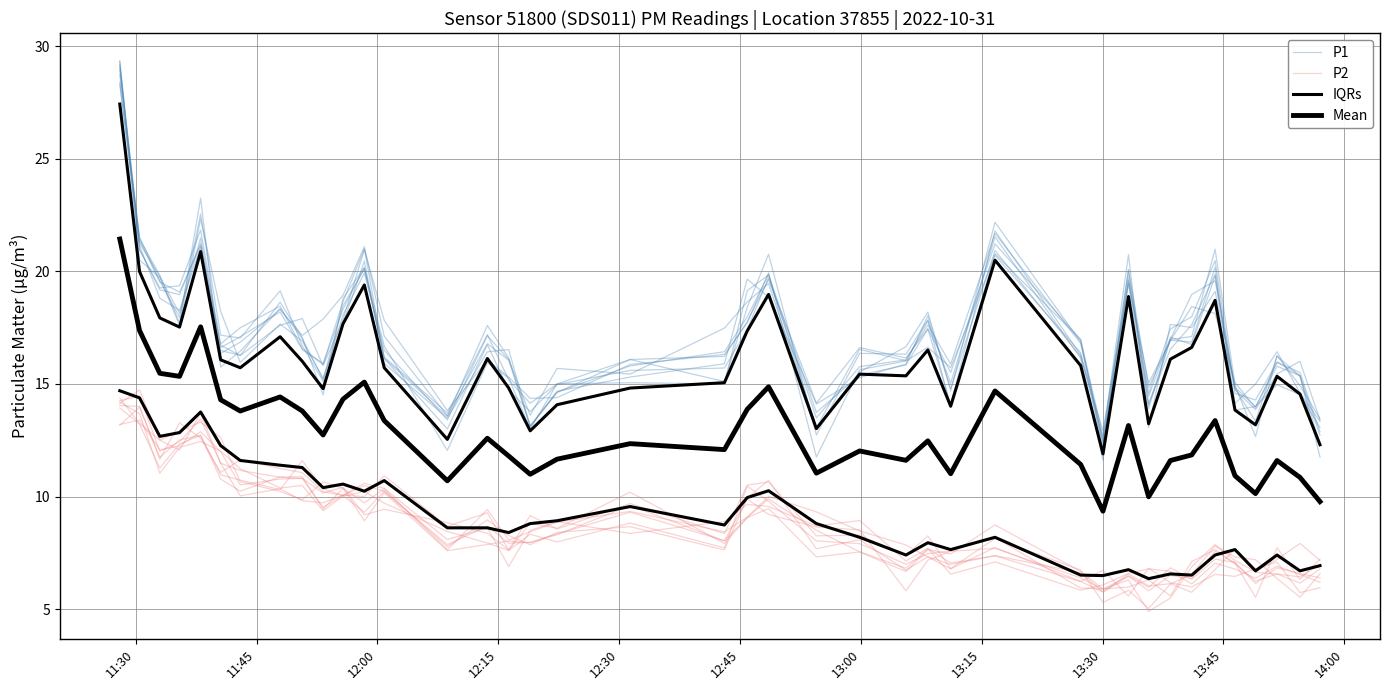

What is the maximum value for Mean?

21.4